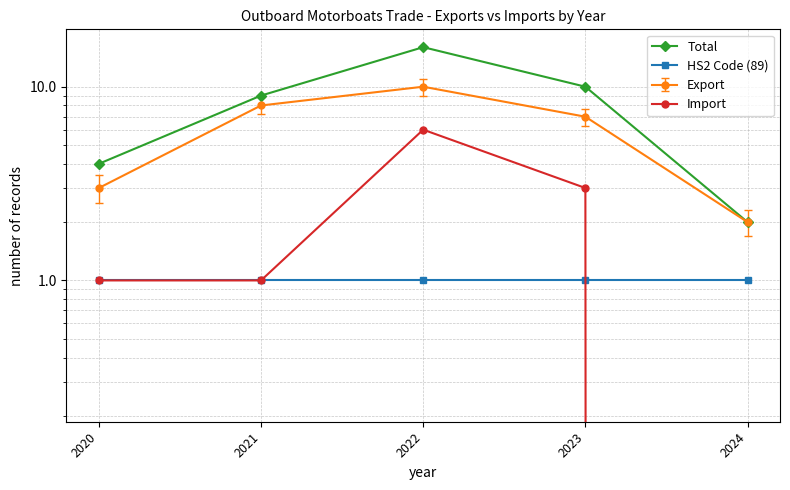

What is the value of the HS2 Code (89) point at the 4th from the left?

1